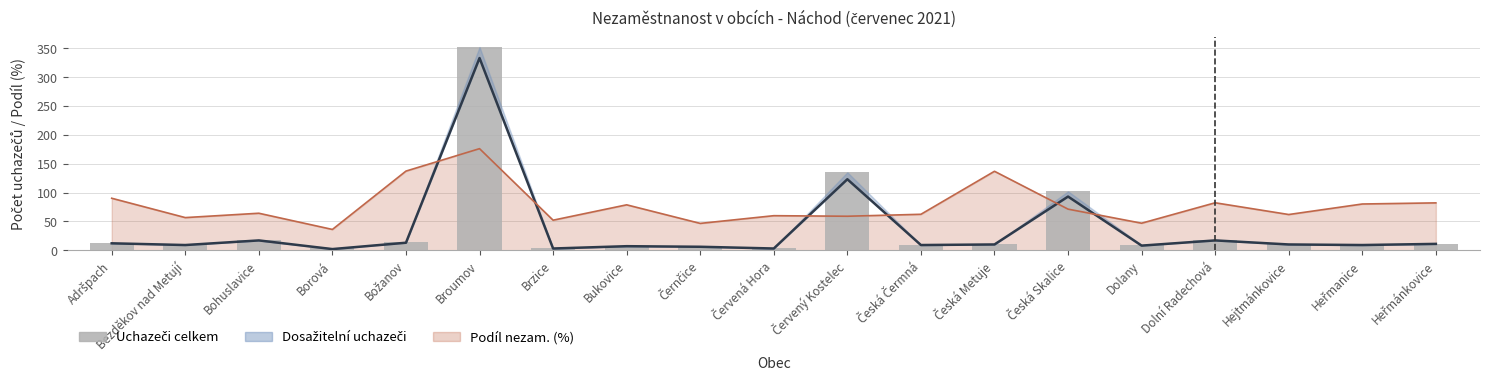

What is the change in value from Bohuslavice to Heřmánkovice?

-6